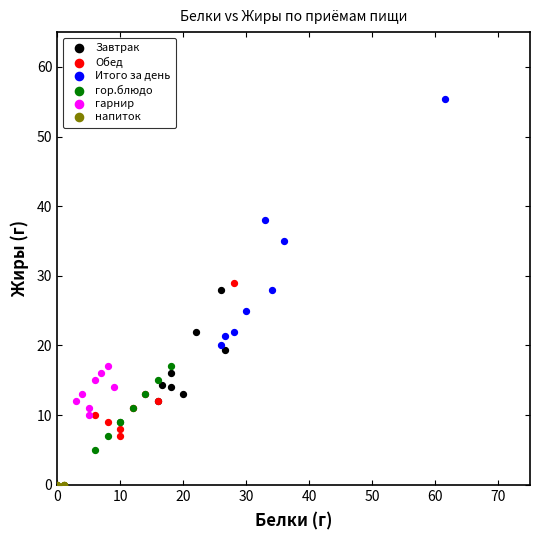

What are all the series names shown in the legend?

Завтрак, Обед, Итого за день, гор.блюдо, гарнир, напиток